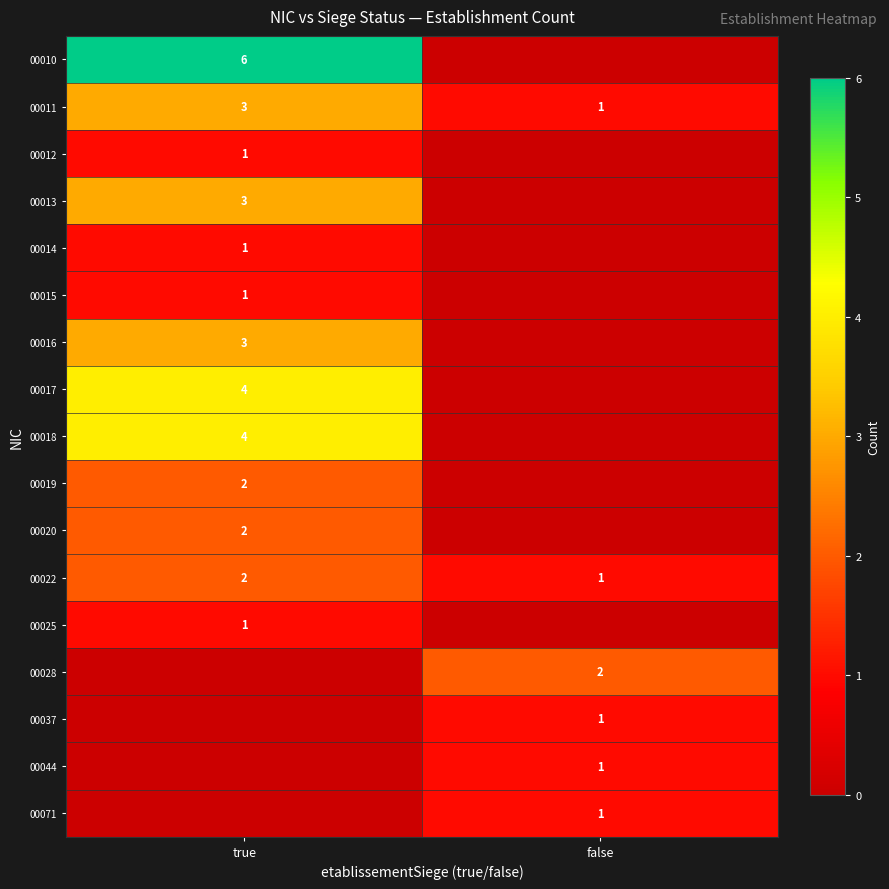

What is the sum of all 00011 values?

4